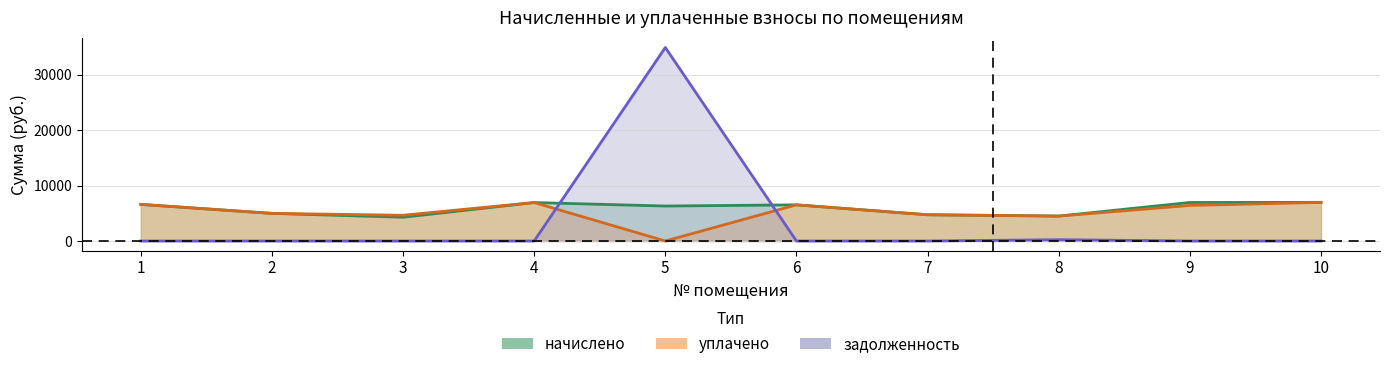

In начислено, how many points are higher than both neighbors (excluding endpoints)?

2